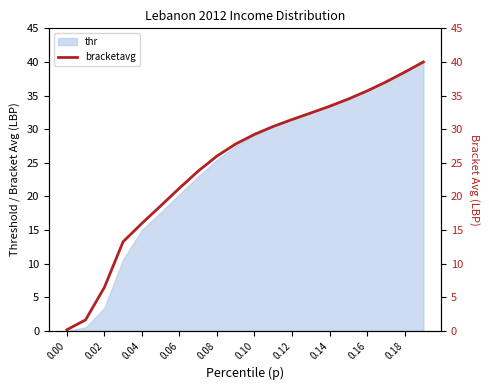

What is the maximum value shown in the chart?

40.0